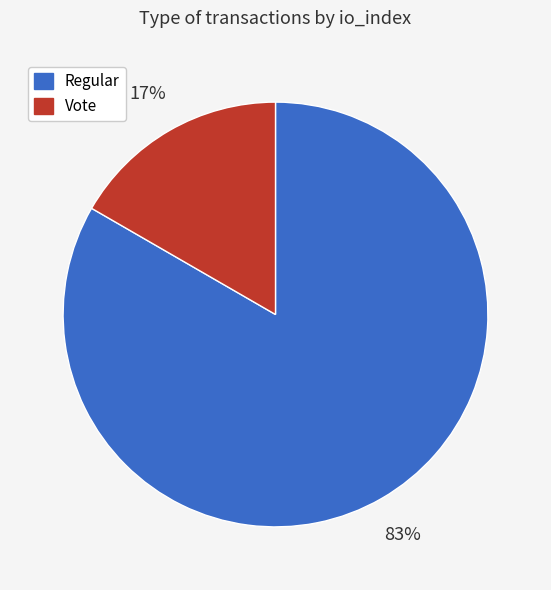

To the nearest percent, what is the average slice percentage?

50%